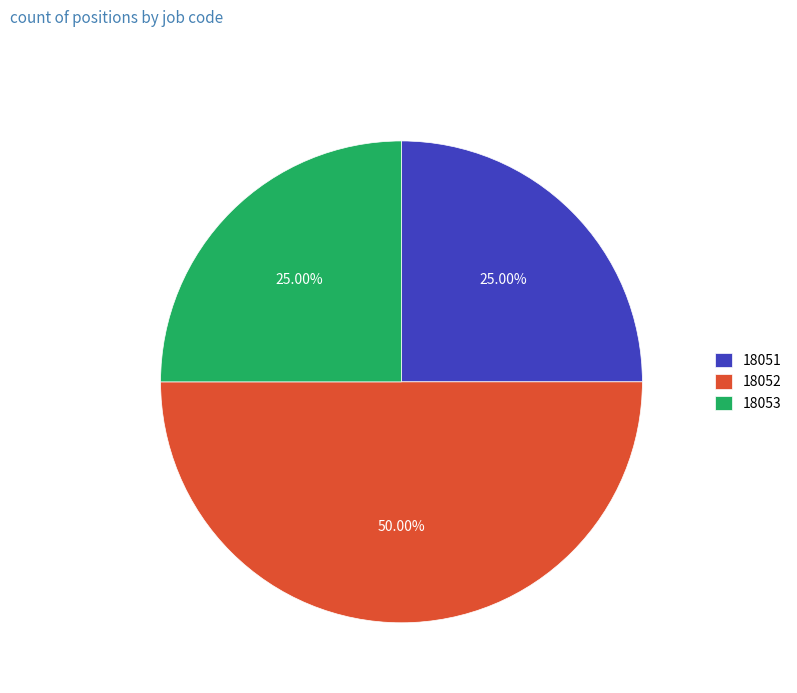

What portion of the pie excludes 18052?

50.0%